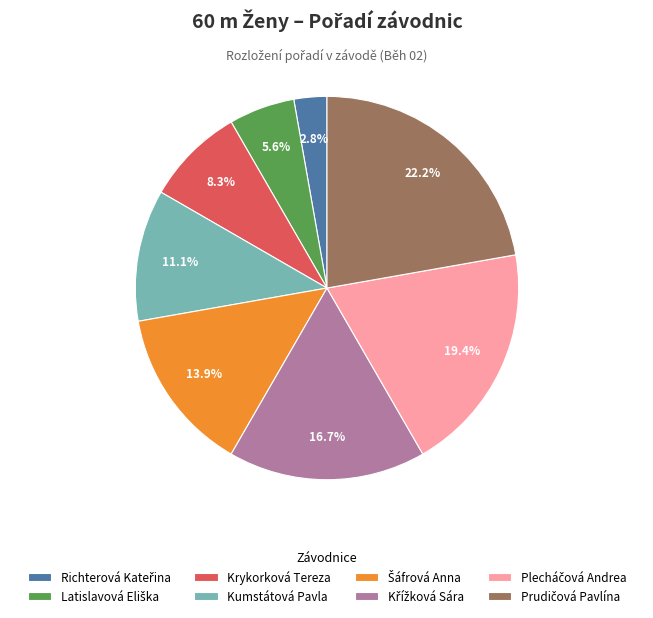

Is there a majority slice in this chart?

No